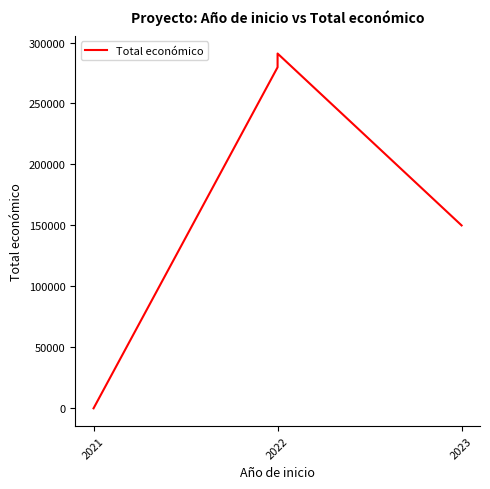

How many data points are less than 279710?

2